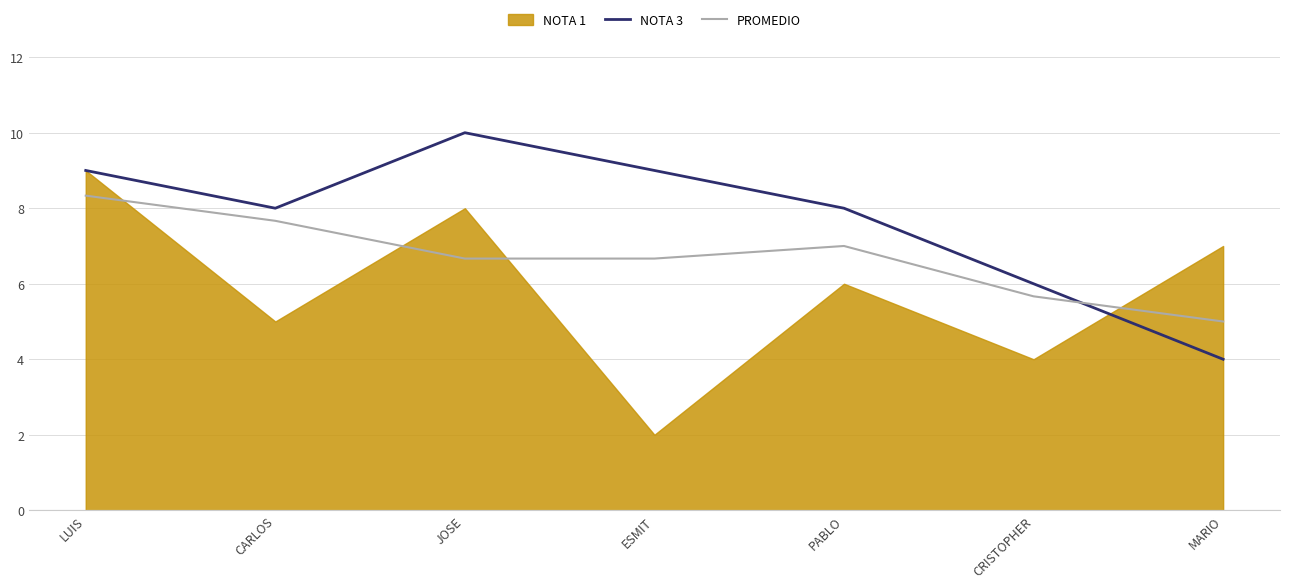

What is the minimum value for NOTA 3?

4.0